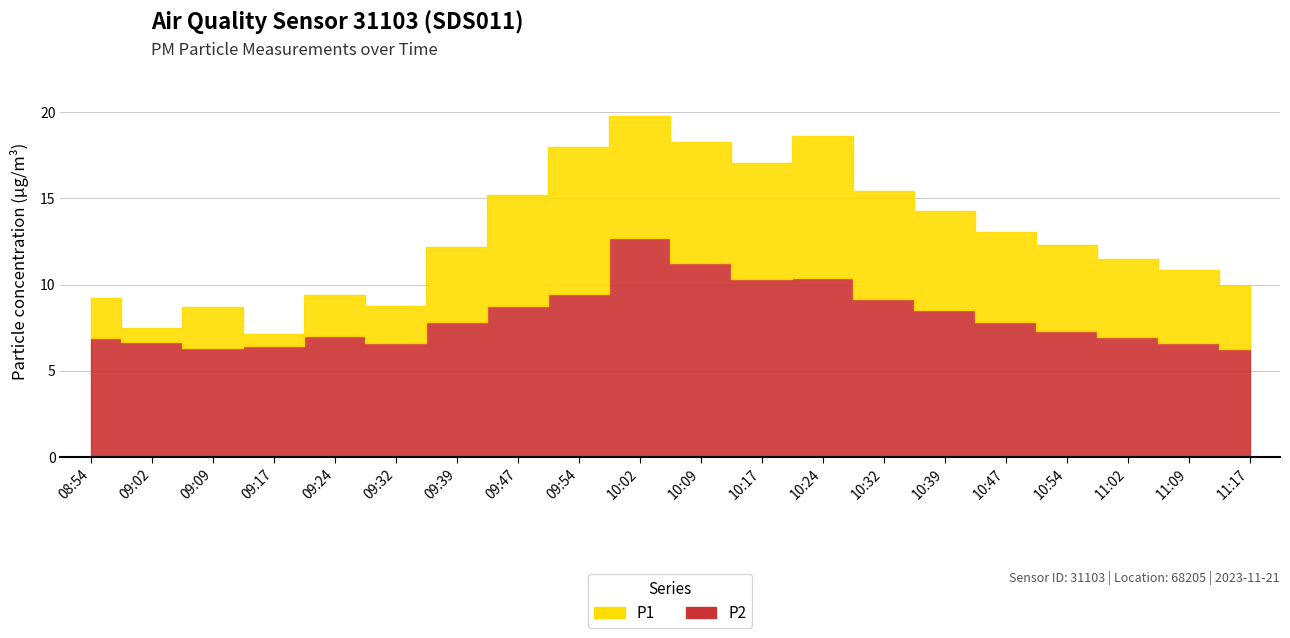

At 10:32, list the series in order from smallest to largest.

P2, P1